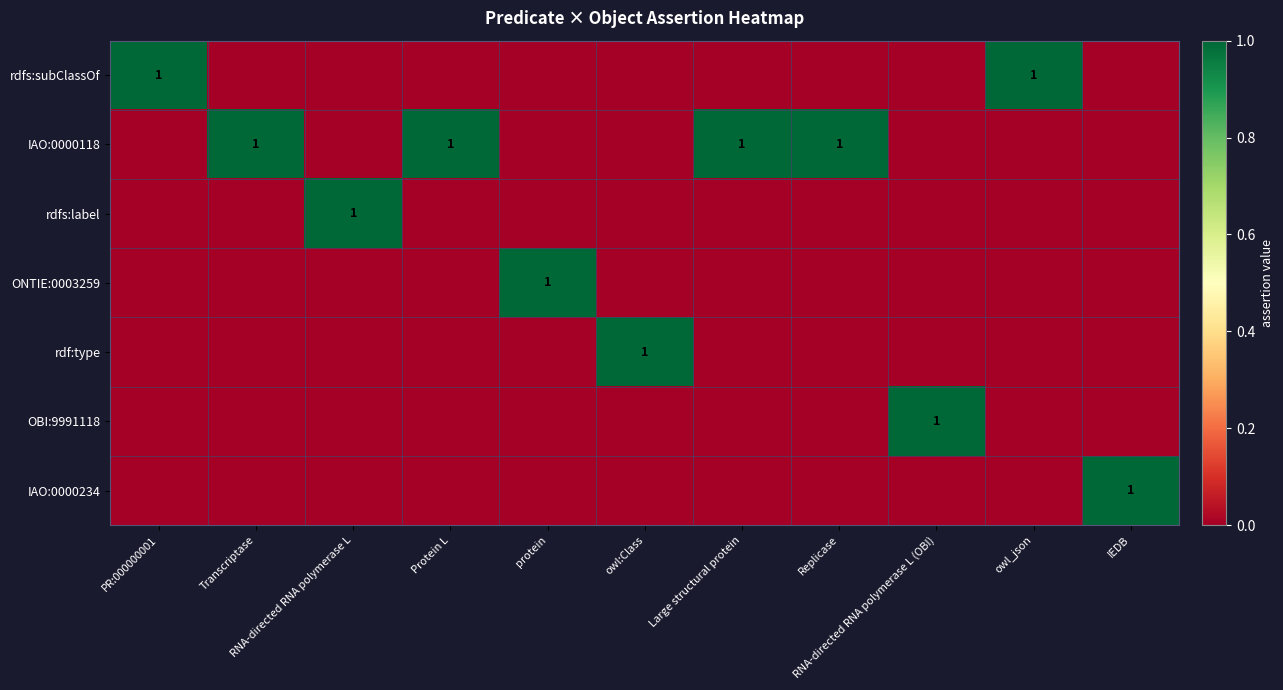

Rank the series by their maximum value, from lowest to highest.

rdfs:subClassOf, IAO:0000118, rdfs:label, ONTIE:0003259, rdf:type, OBI:9991118, IAO:0000234